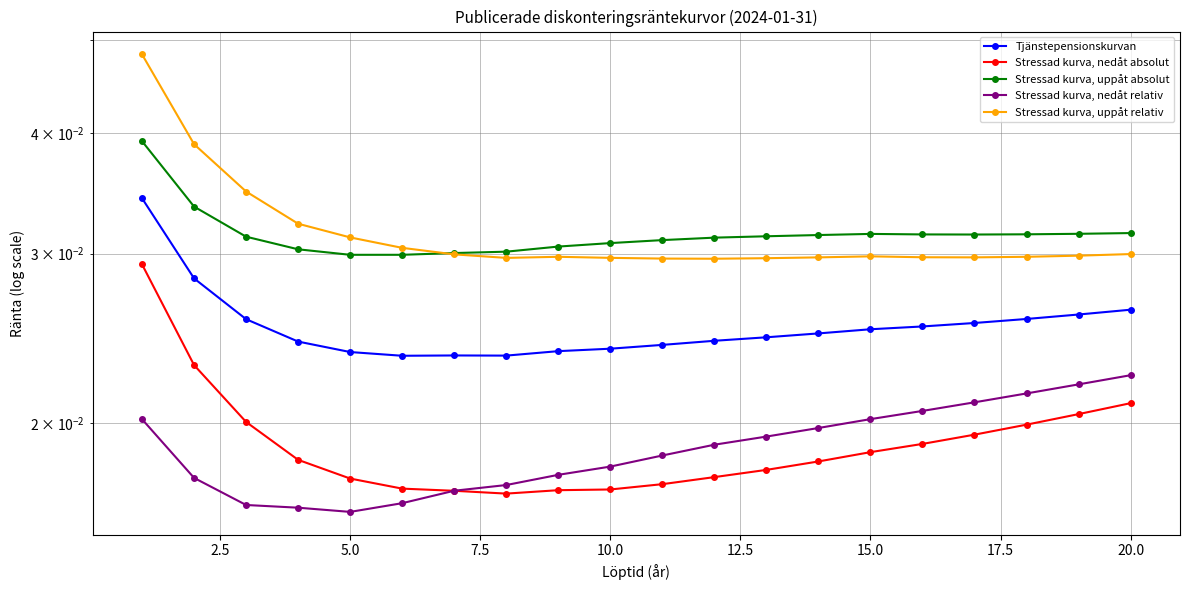

List the series in order of their peak value, highest first.

Stressad kurva, uppåt relativ, Stressad kurva, uppåt absolut, Tjänstepensionskurvan, Stressad kurva, nedåt absolut, Stressad kurva, nedåt relativ